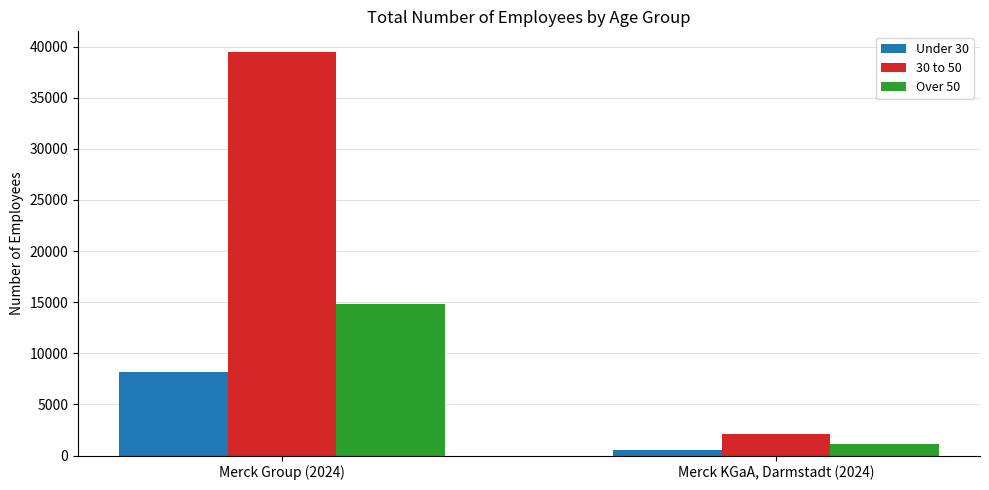

Reading right to left, extract all data points from this chart.

Under 30: Merck KGaA, Darmstadt (2024)=504	Merck Group (2024)=8174
30 to 50: Merck KGaA, Darmstadt (2024)=2099	Merck Group (2024)=39520
Over 50: Merck KGaA, Darmstadt (2024)=1112	Merck Group (2024)=14862